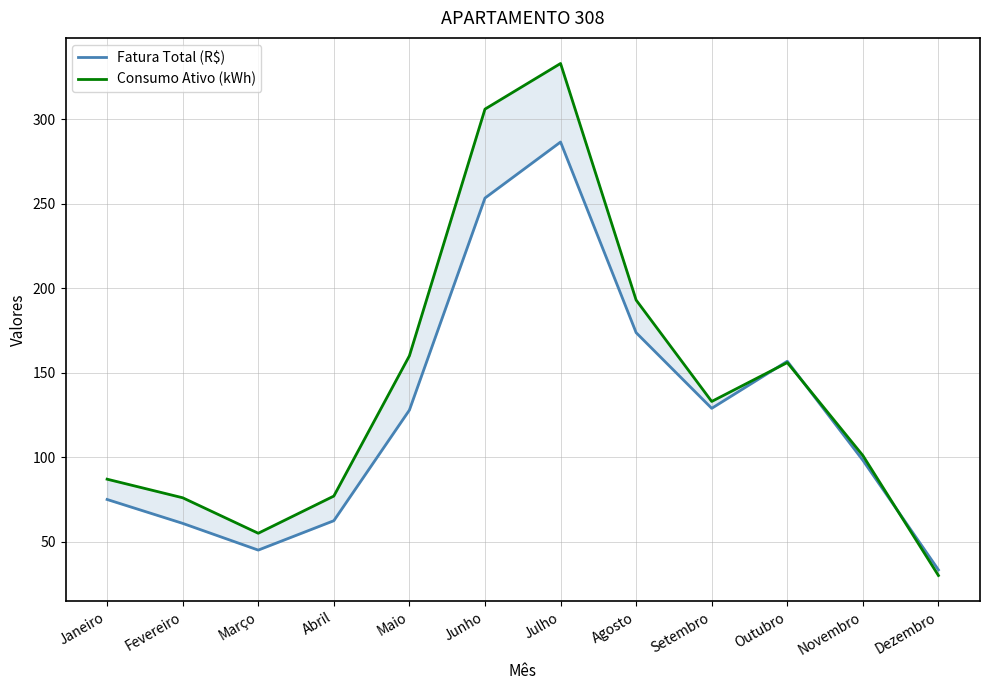

Which series has the largest range (max minus min)?

Consumo Ativo (kWh)